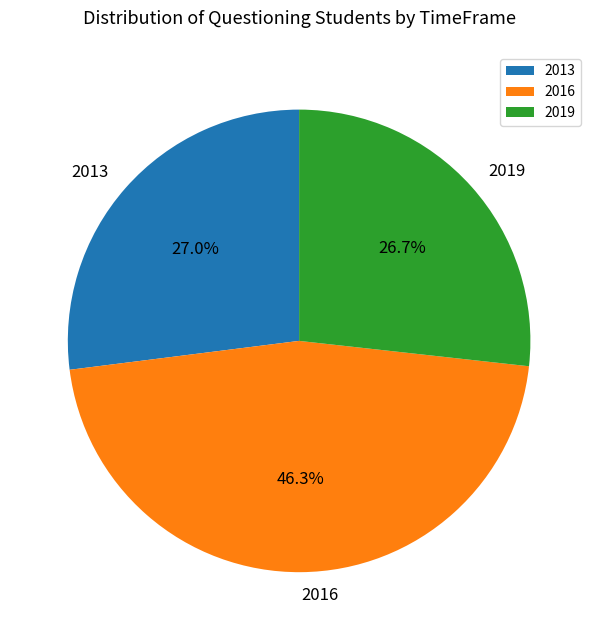

The 2019 slice represents 14% of the pie. True or false?

False